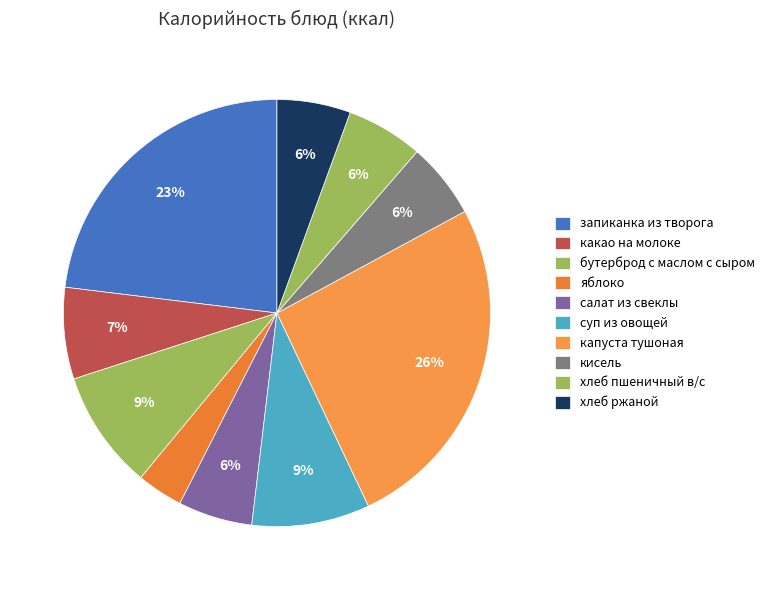

What is the total percentage of суп из овощей and капуста тушоная?

34.8%